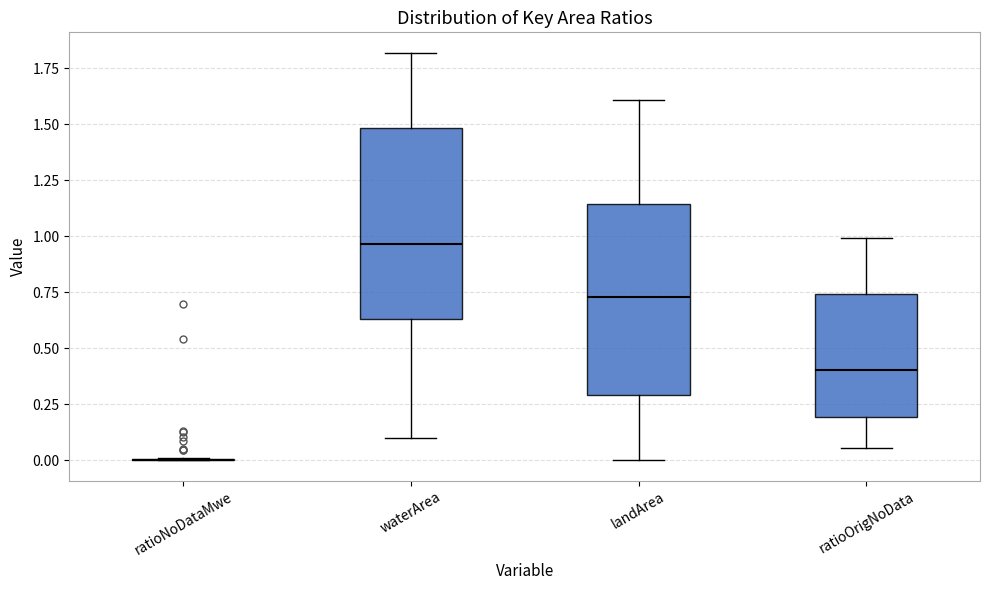

Reading left to right, read every box against the y-axis: the position of its median line, the range the box covers, and the ends of its whiskers. The values are not printed on the chart, so give them approximately, as read against the axis.

ratioNoDataMwe: box collapsed to a line at 0.00, whiskers 0.00 to 0.00
waterArea: median 0.95, box 0.65 to 1.50, whiskers 0.10 to 1.80
landArea: median 0.75, box 0.30 to 1.15, whiskers 0.00 to 1.60
ratioOrigNoData: median 0.40, box 0.20 to 0.75, whiskers 0.05 to 1.00